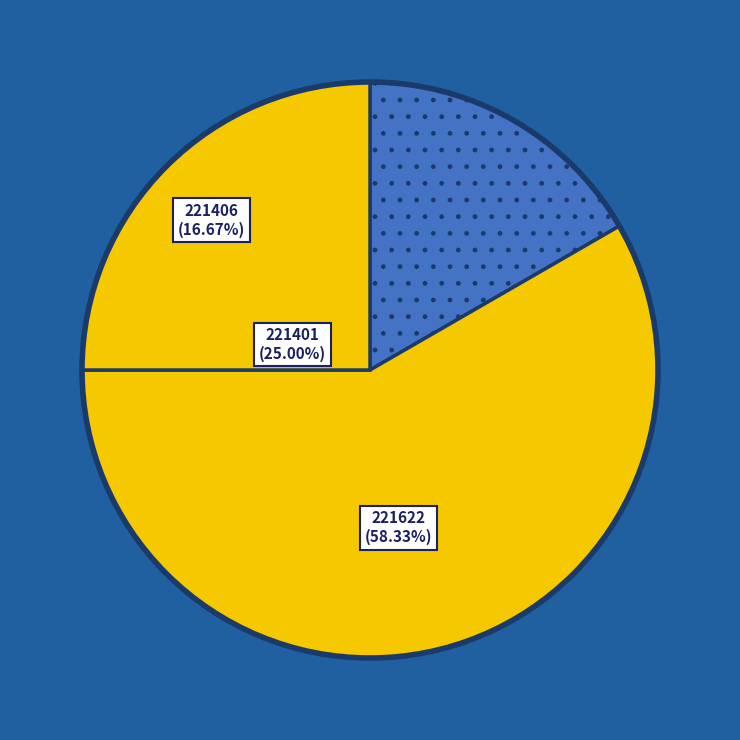

Is there a majority slice in this chart?

Yes